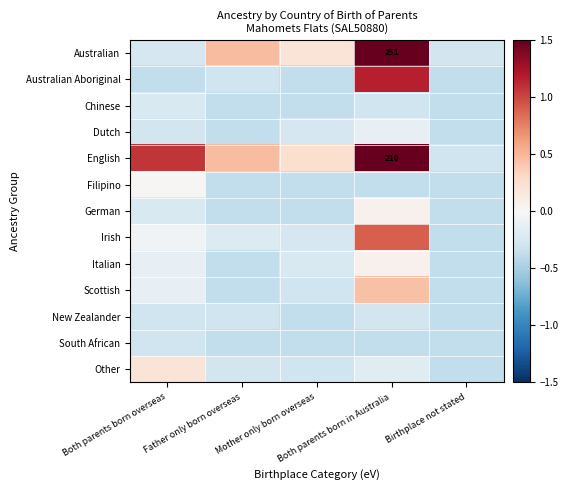

The value of English at Both parents born overseas is 0.2. True or false?

False